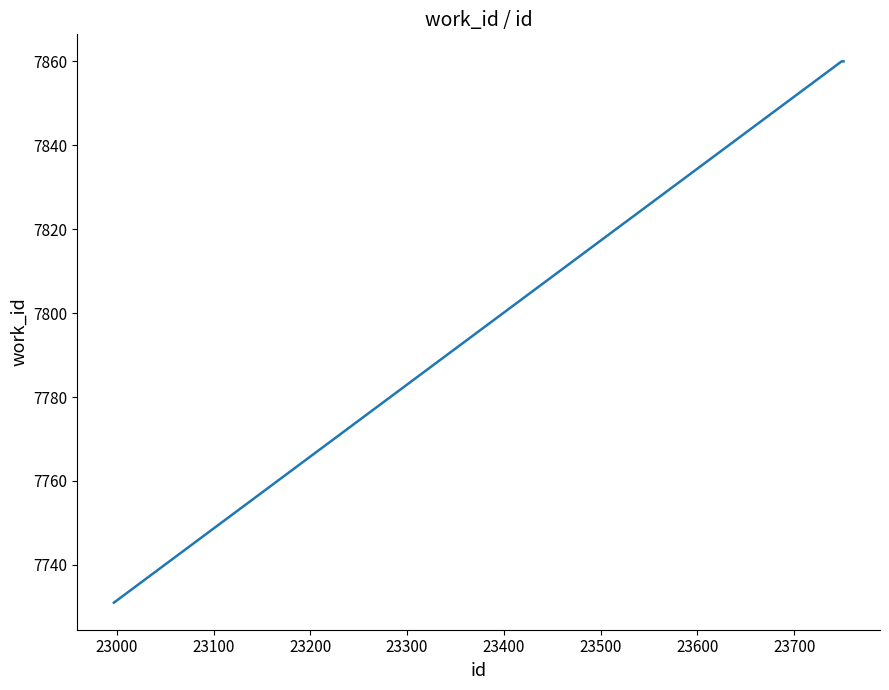

Reading left to right, transcribe all the data shown in this chart.

7731	7860	7860	7860